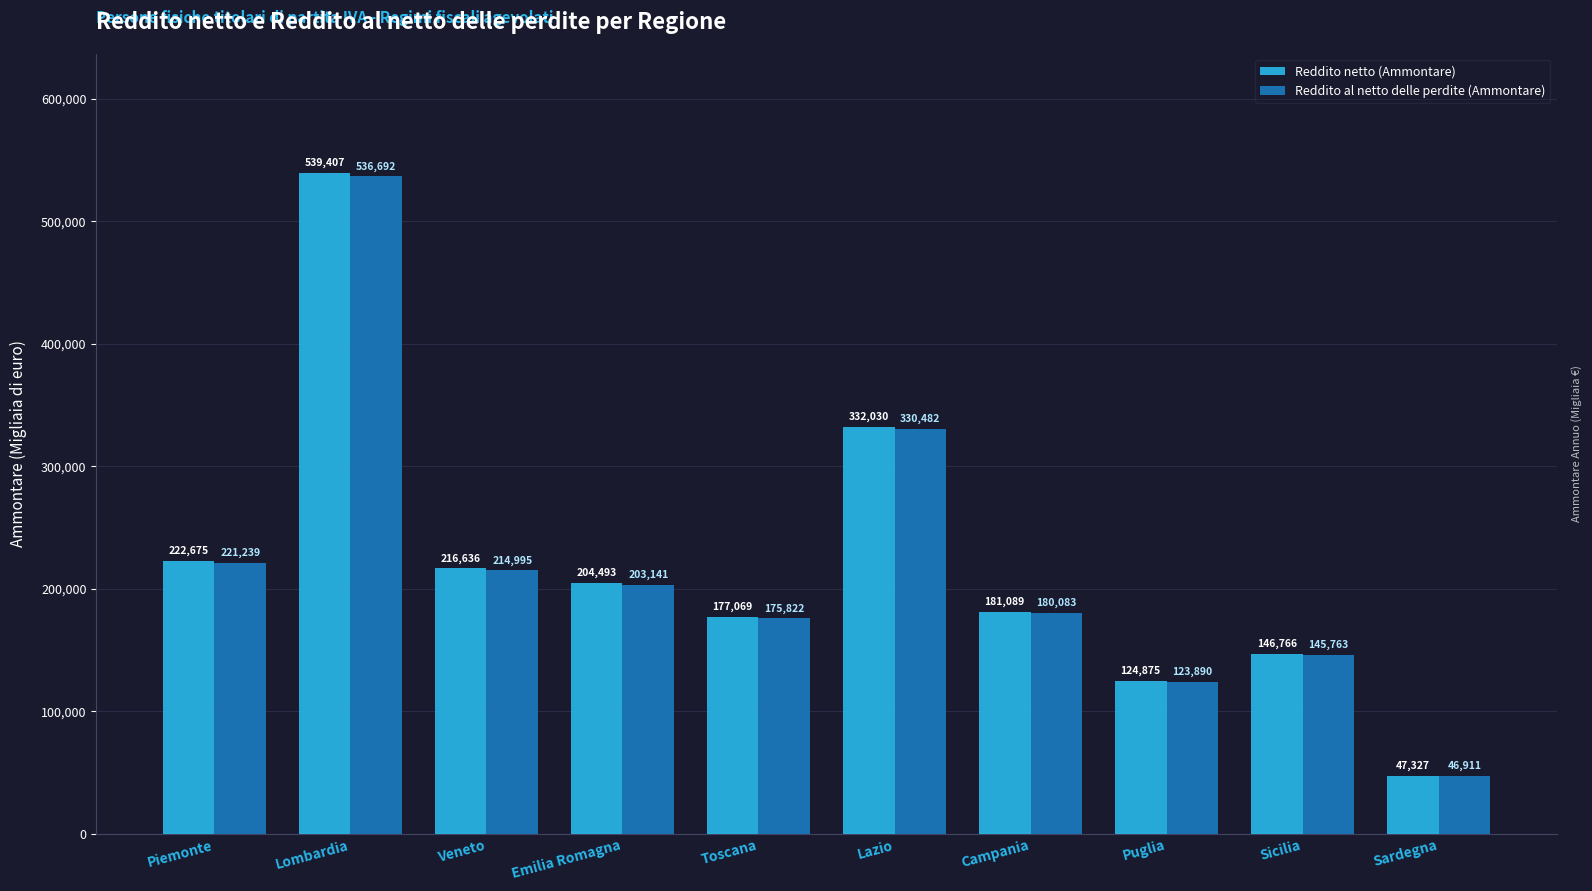

Read the Reddito netto (Ammontare) value at Puglia.

124875